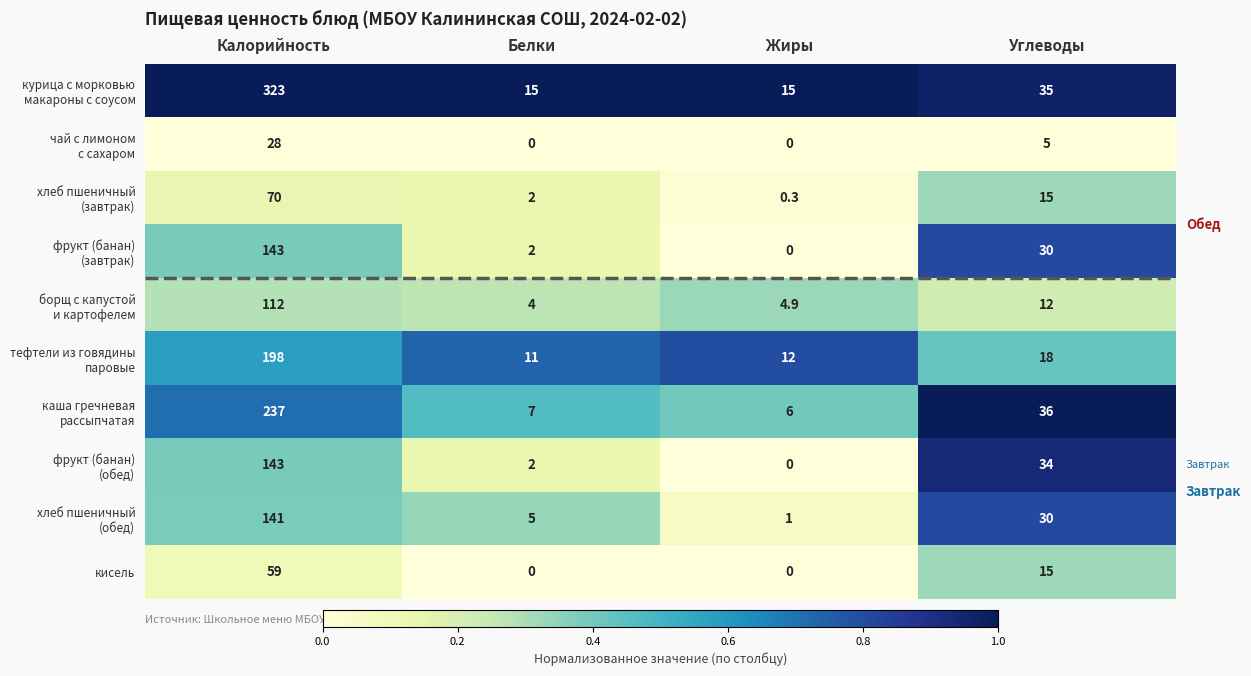

The value of кисель at Углеводы is 25.7. True or false?

False